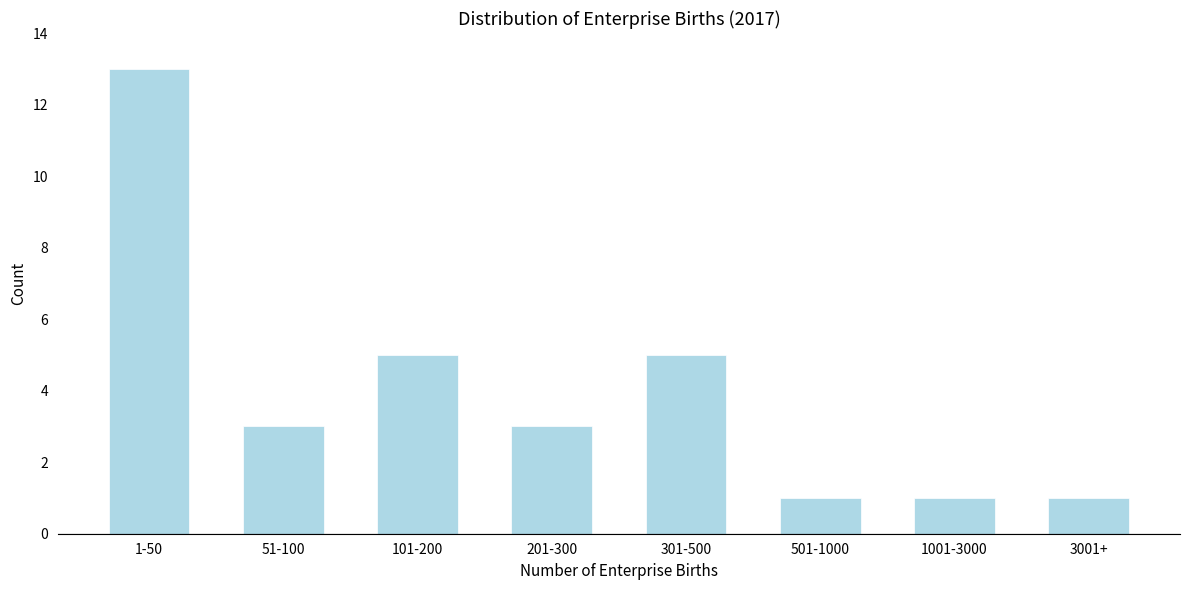

Reading right to left, transcribe all the data shown in this chart.

1	1	1	5	3	5	3	13